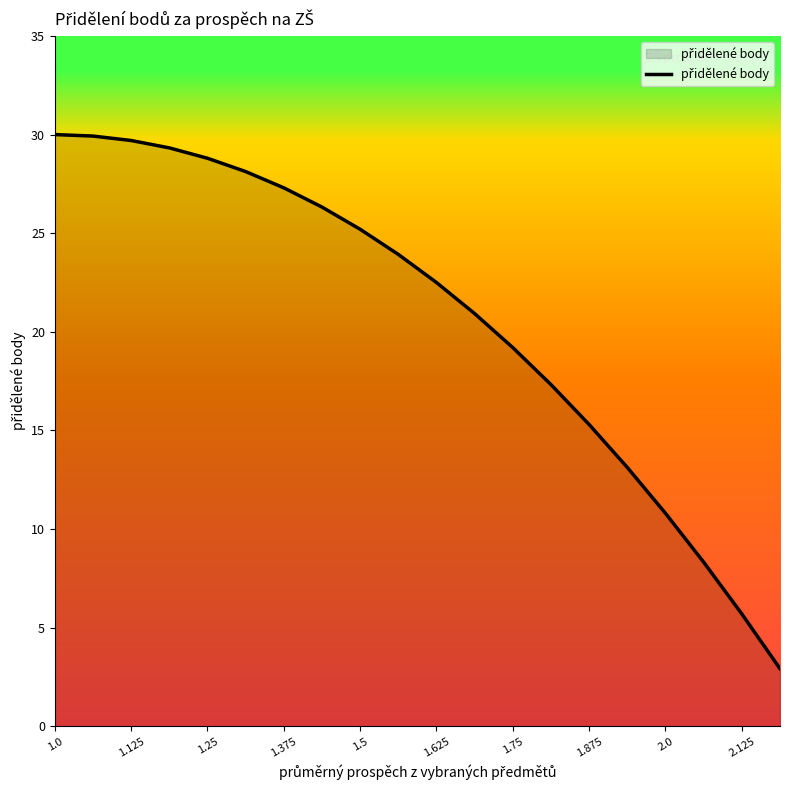

What is the maximum value shown in the chart?

30.0